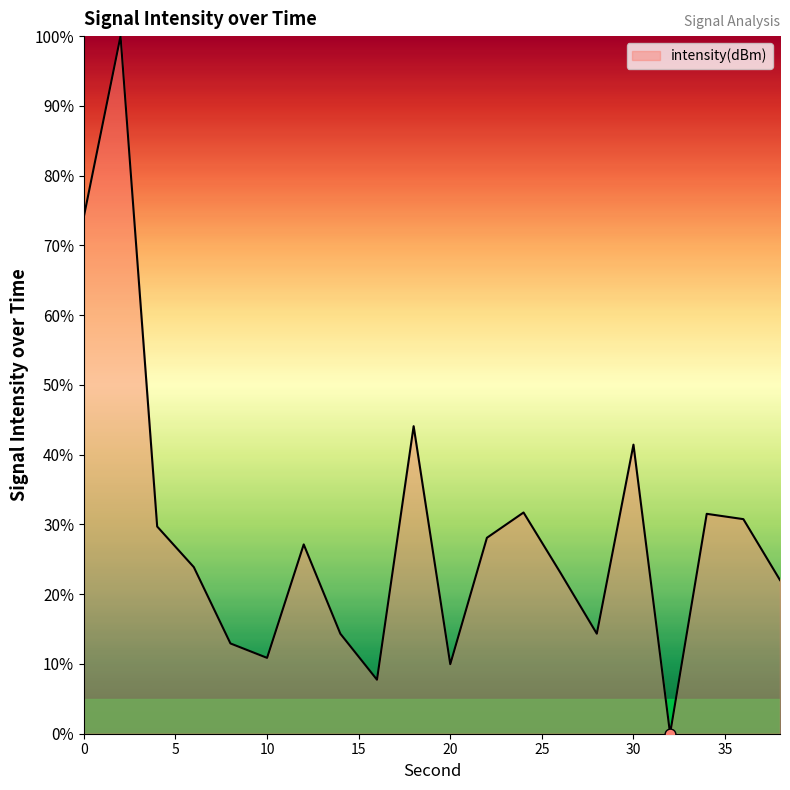

What is the maximum value shown in the chart?

100.0